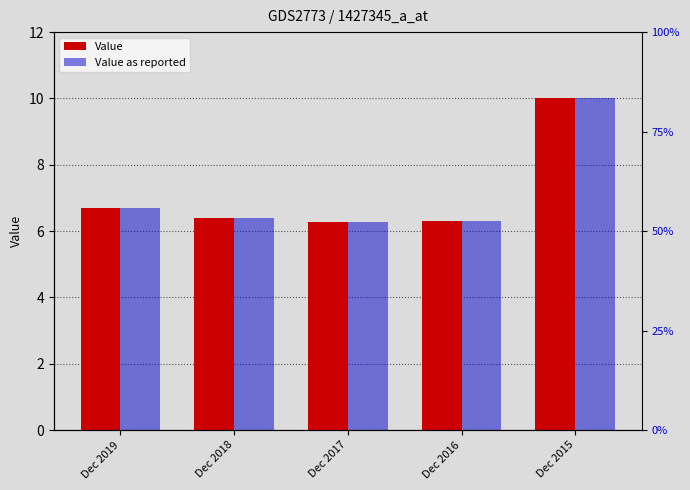

Which series has the largest range (max minus min)?

Value